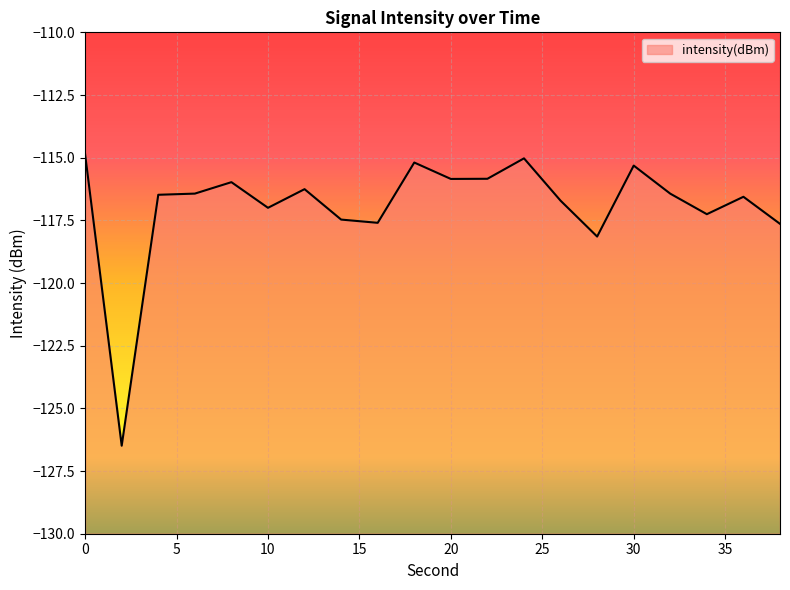

Reading right to left, list all the values displayed in this chart.

-117.6	-116.6	-117.3	-116.4	-115.3	-118.1	-116.7	-115.0	-115.8	-115.8	-115.2	-117.6	-117.5	-116.3	-117.0	-116.0	-116.4	-116.5	-126.5	-114.9